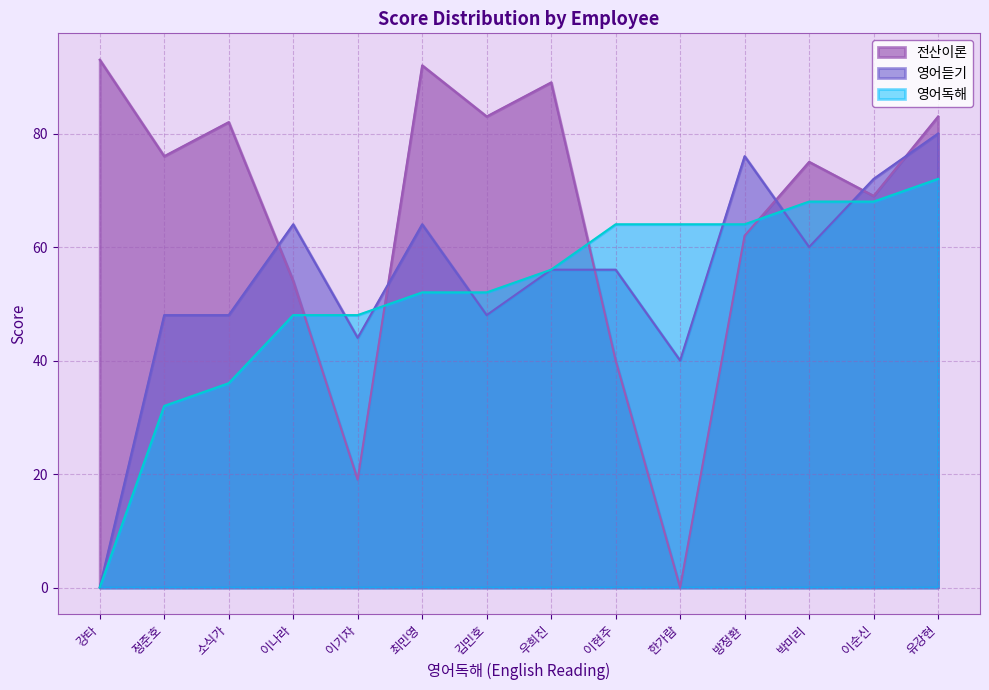

What is the difference between the second highest and minimum values in the 영어듣기 series?

76